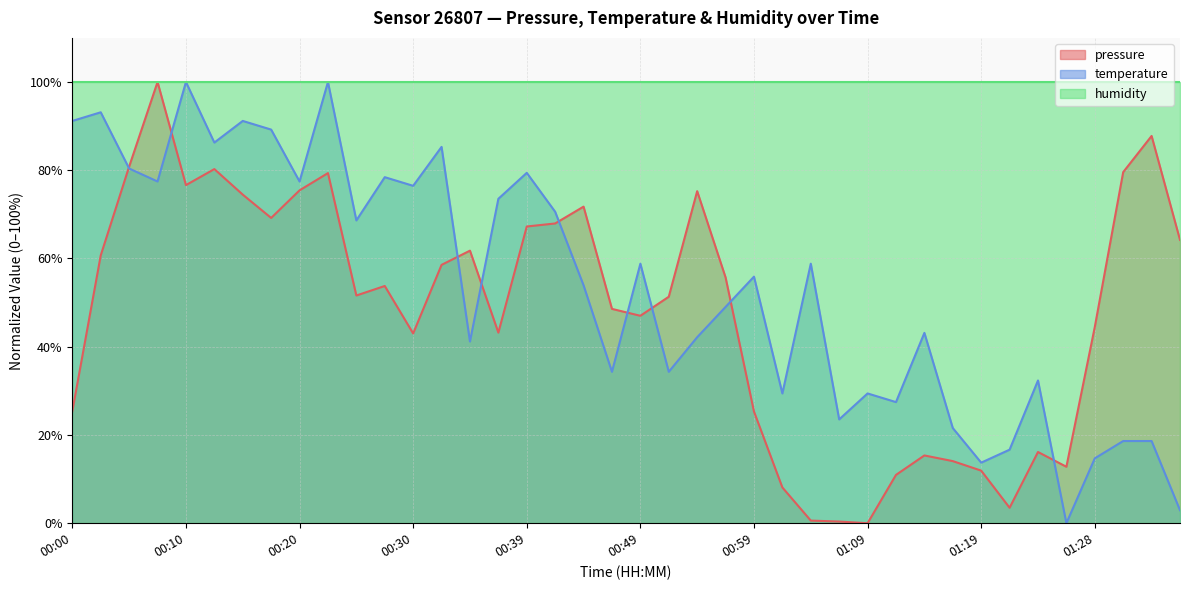

At which label does pressure reach its peak?

00:08